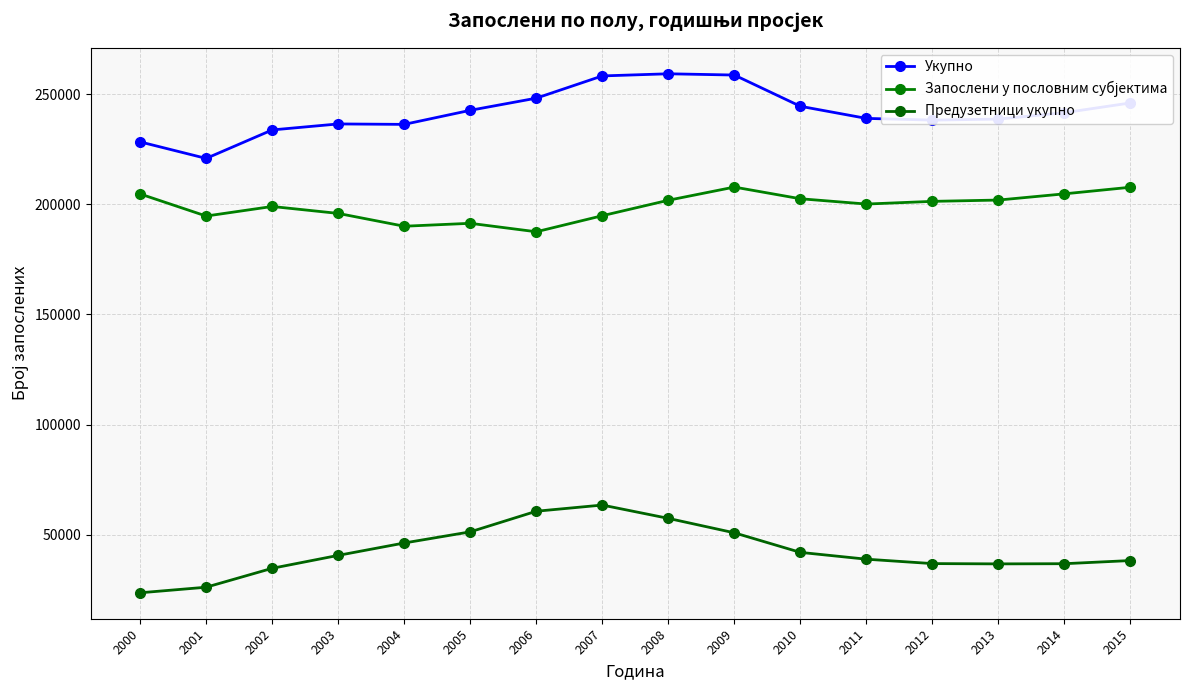

How many lines are shown in the chart?

3